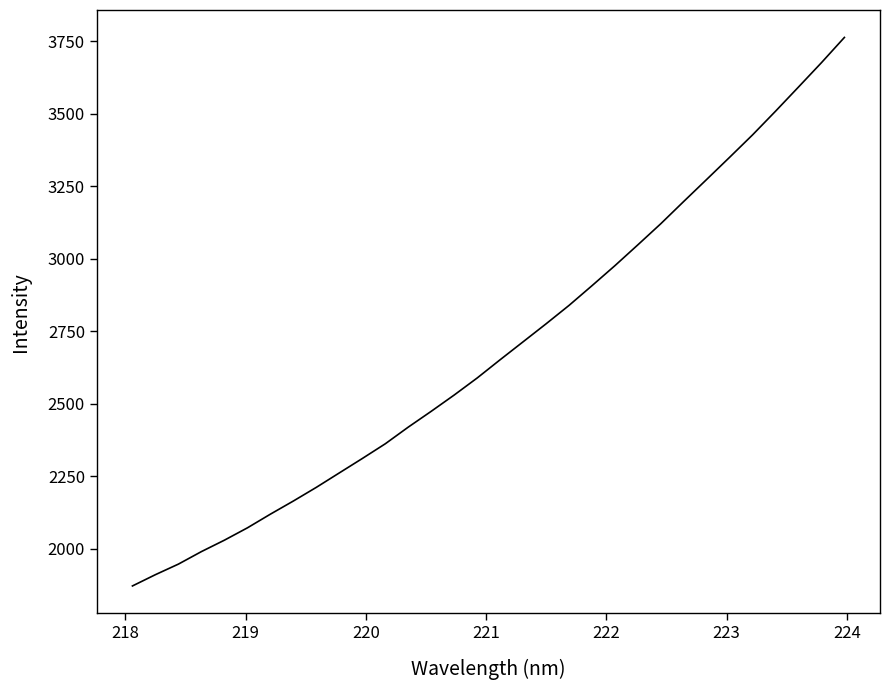

What is the difference between the maximum and minimum values?

1891.3